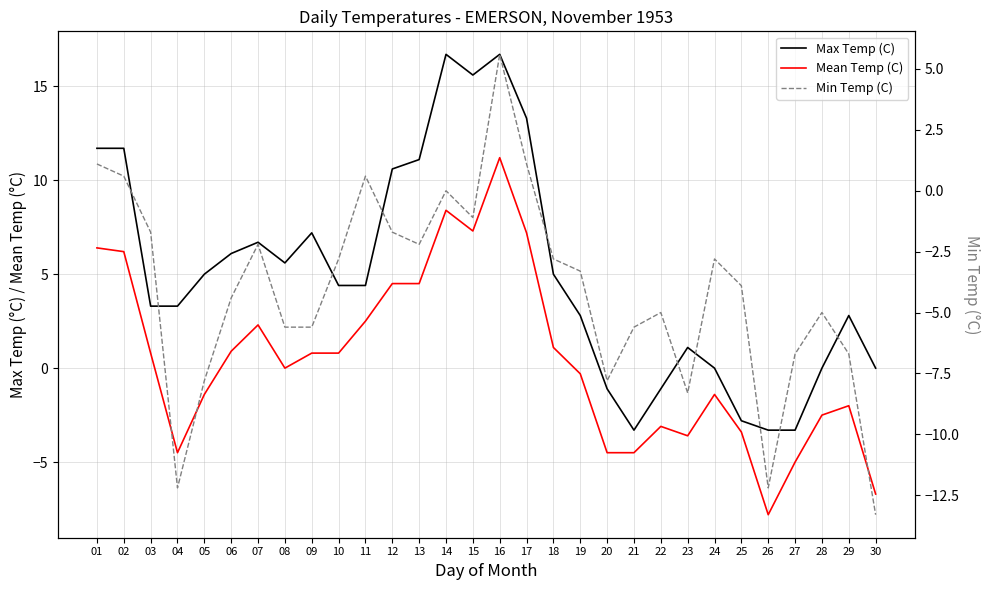

Which series has the largest total across all categories?

Max Temp (C)